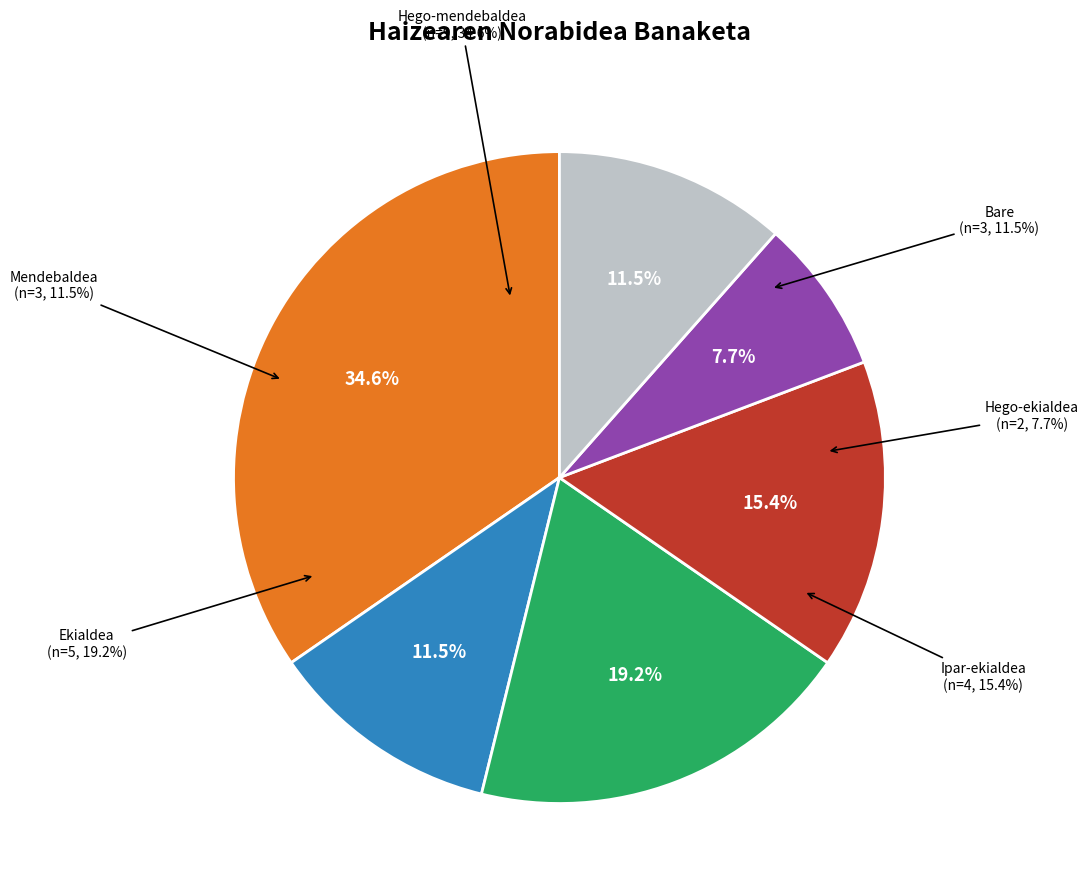

What percentage is the Hego-ekialdea slice, to the nearest percent?

8%